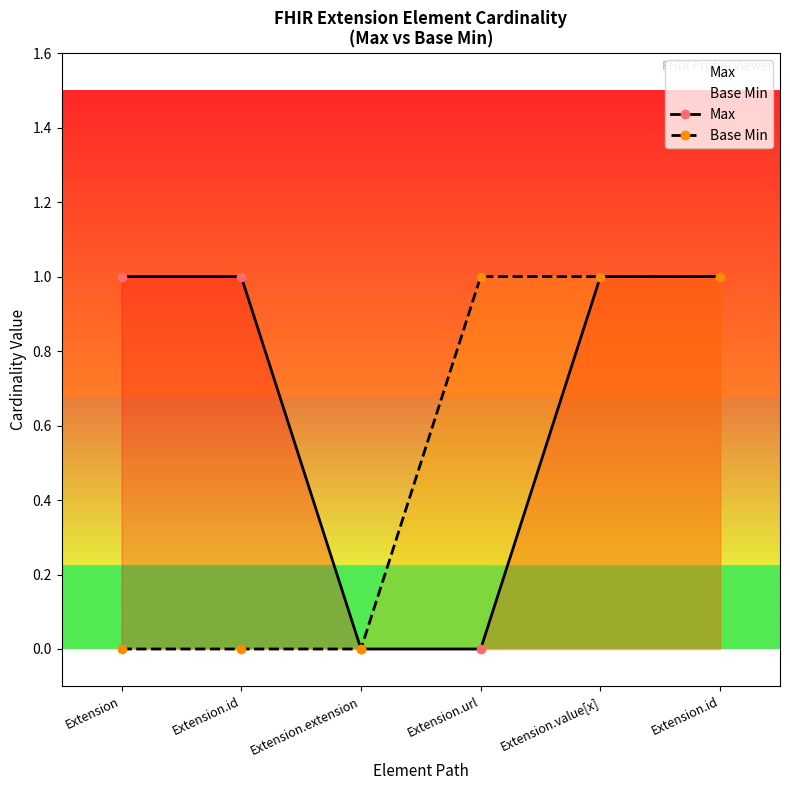

What is the label of the 1st point from the right?

Extension.id